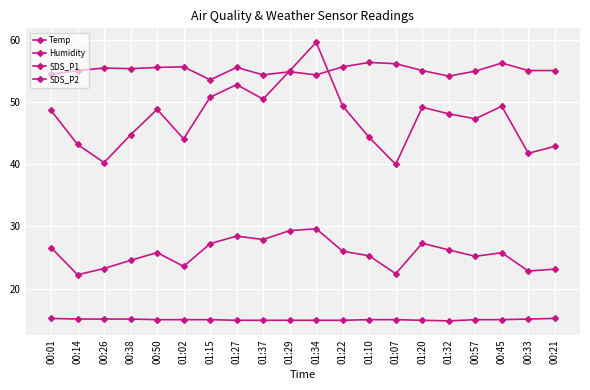

How many distinct data groups are displayed?

4